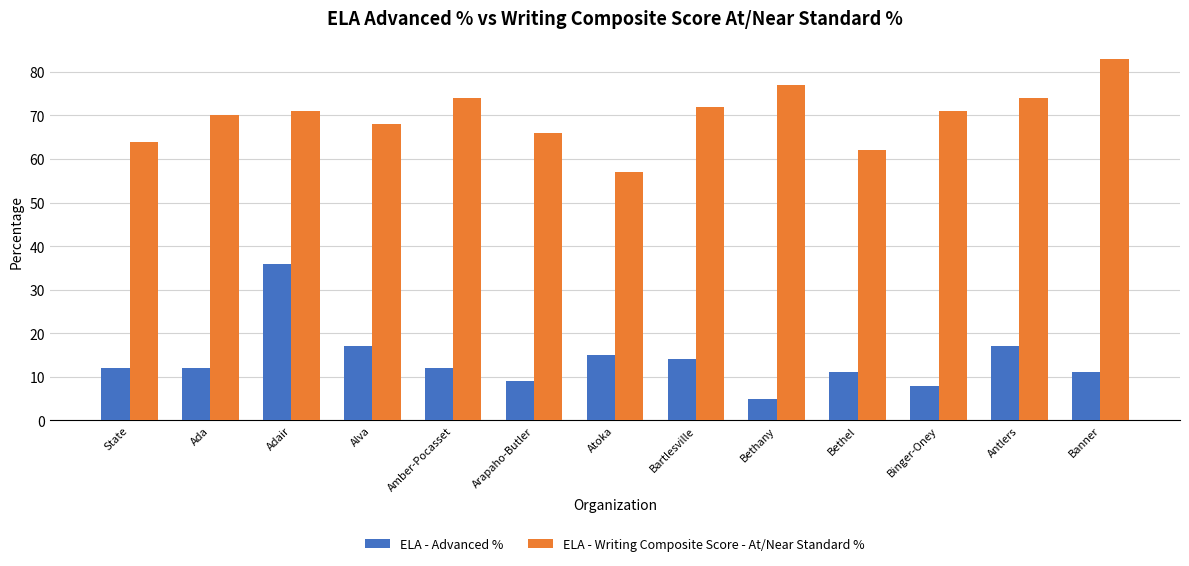

Read the ELA - Advanced % value at Arapaho-Butler.

9